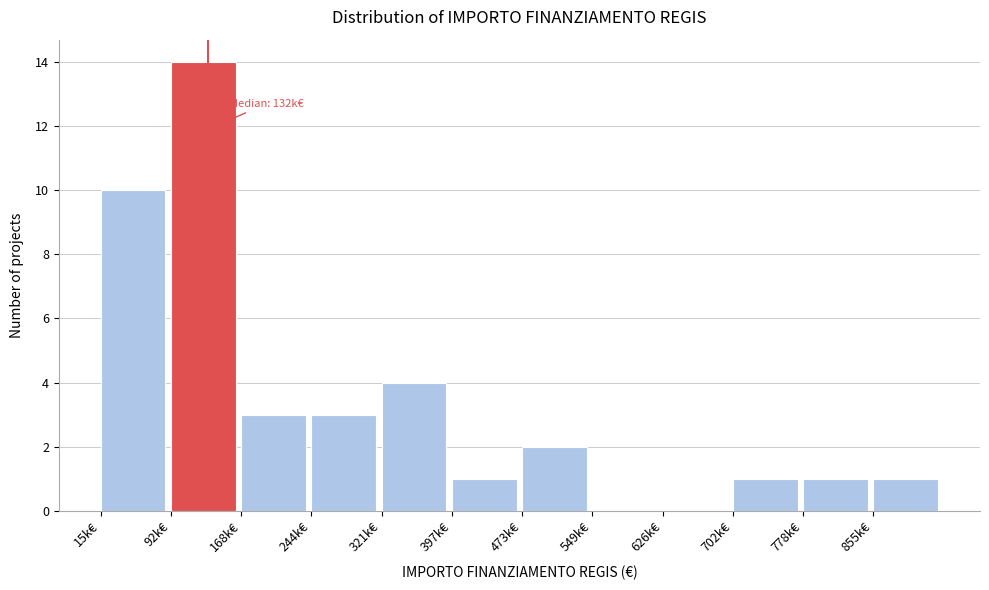

Reading left to right, extract all data points from this chart.

15k€=10	92k€=14	168k€=3	244k€=3	321k€=4	397k€=1	473k€=2	549k€=0	626k€=0	702k€=1	778k€=1	855k€=1